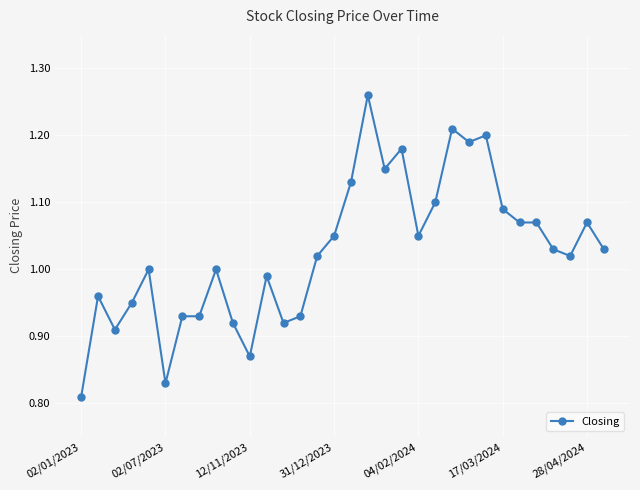

True or false: there are more than 0 points higher than both neighbors.

True